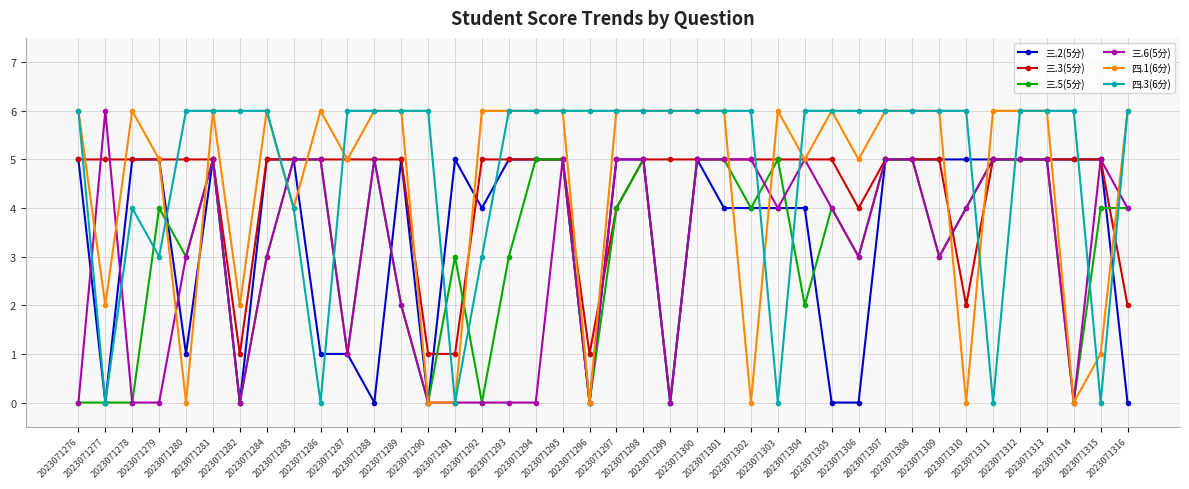

What is the sum of all 四.1(6分) values?

179